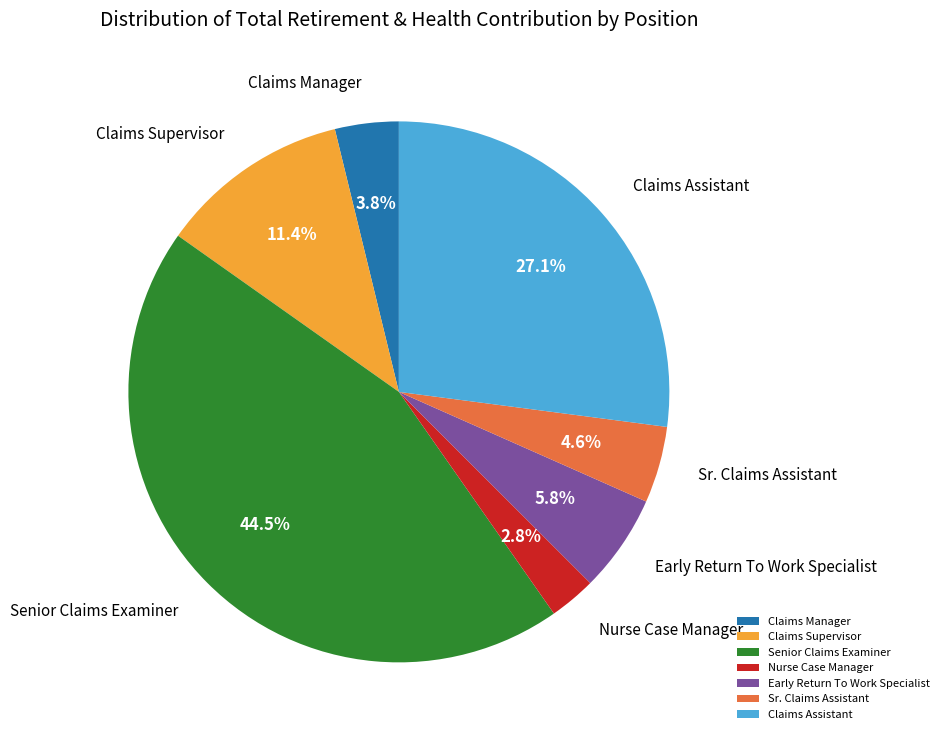

Is Sr. Claims Assistant the majority of the pie?

No